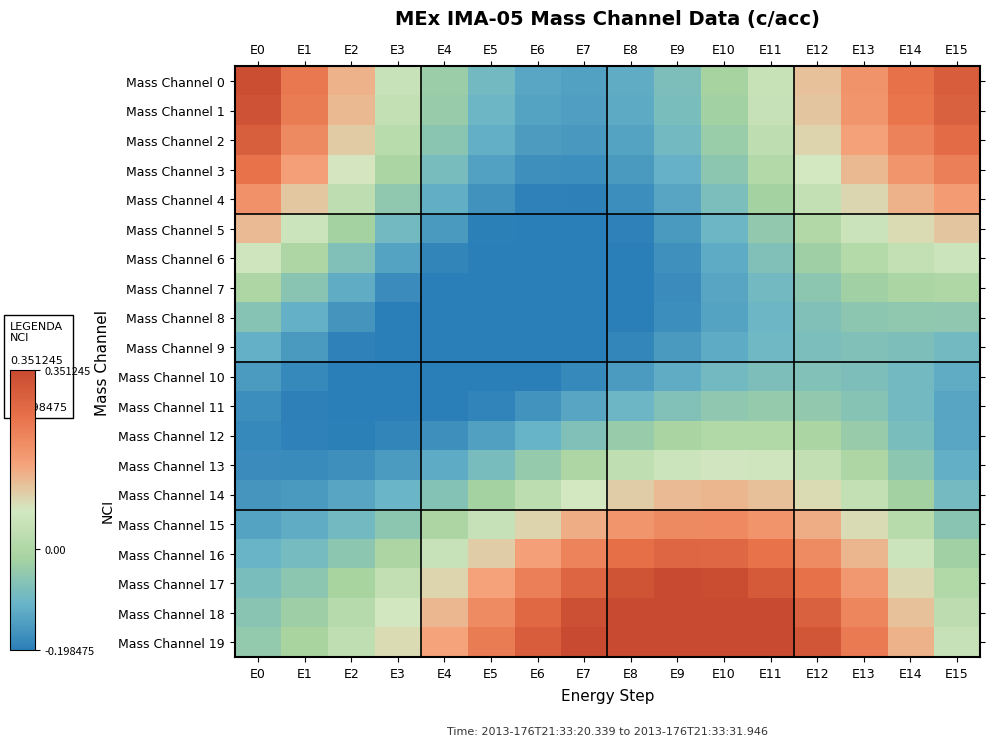

How many data points does each series have?

16